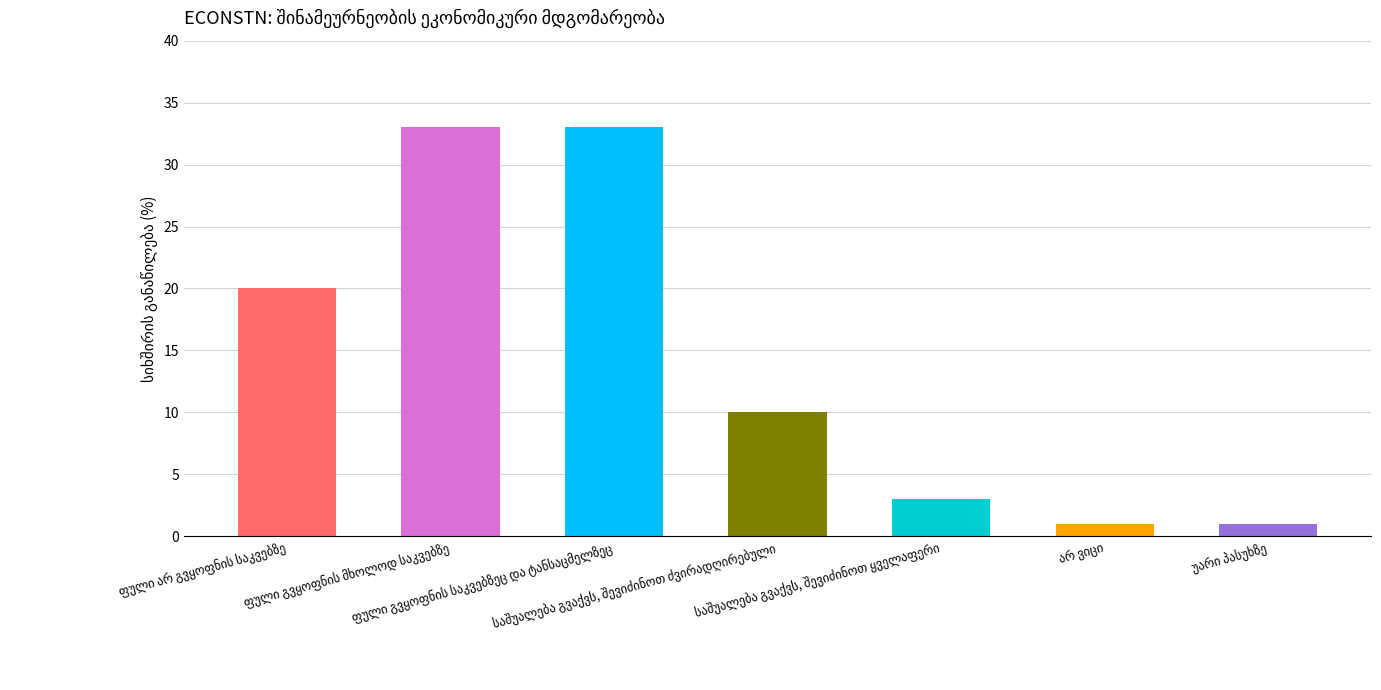

What is the average value?

14